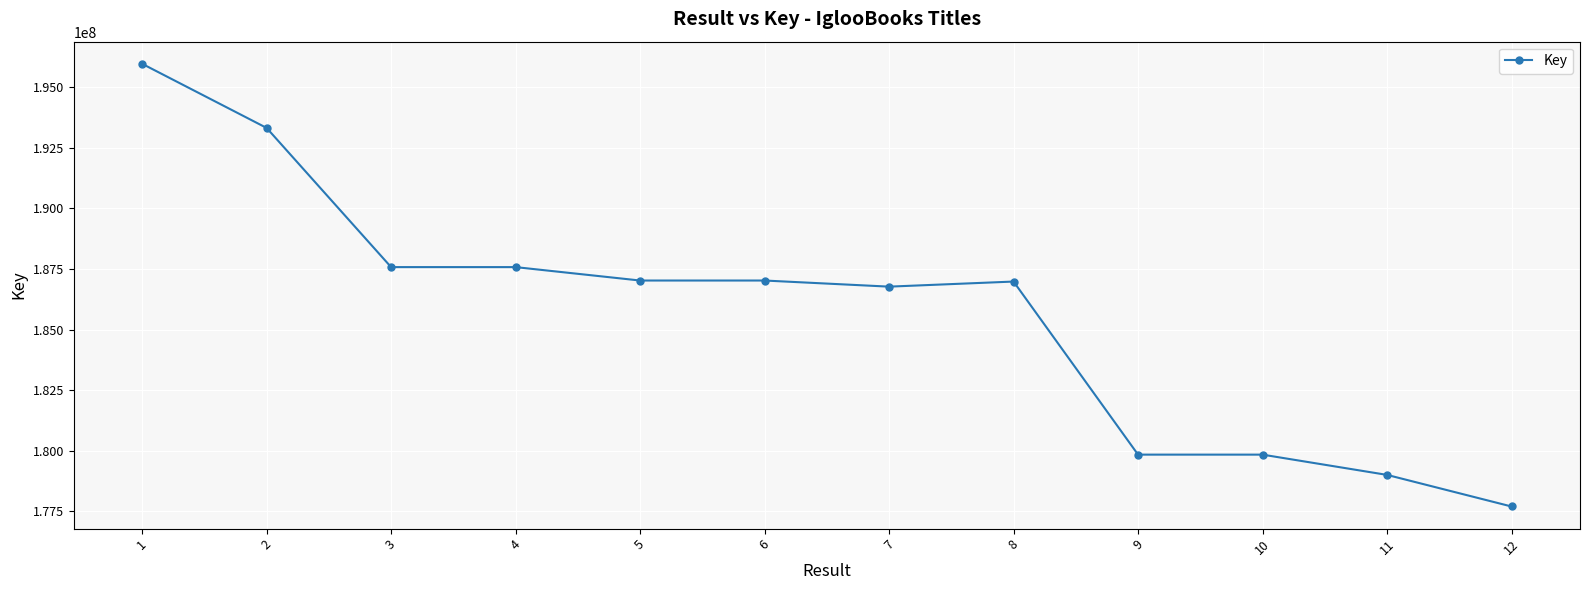

True or false: the data shows 186984210 at 8.

True